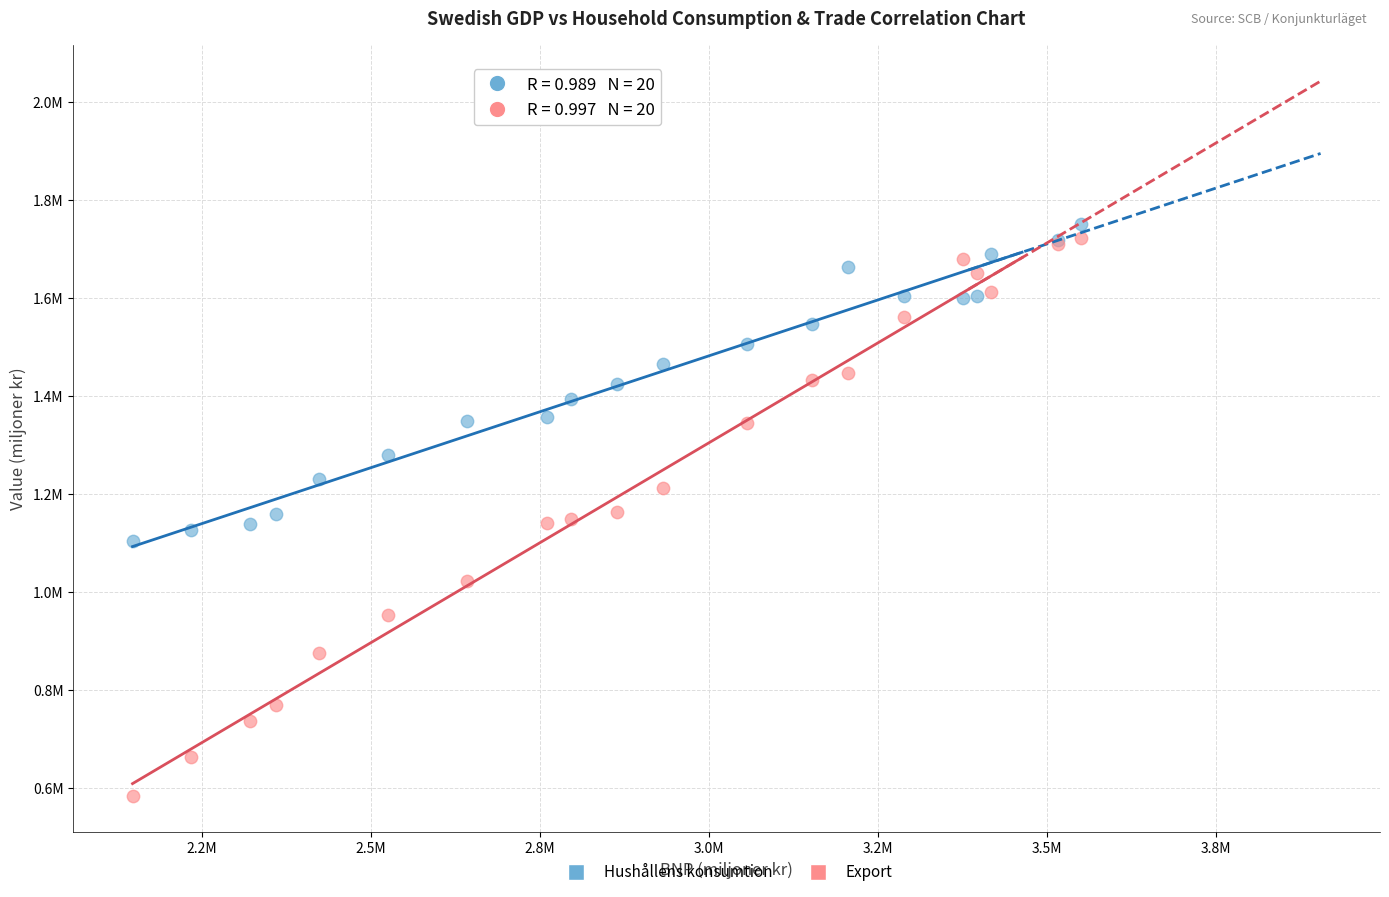

What are all the series names shown in the legend?

Hushållens konsumtion, Export